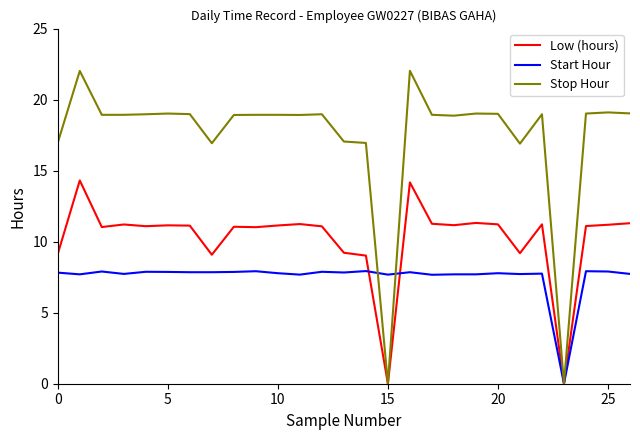

Rank the series by their average value, from lowest to highest.

Start Hour, Low (hours), Stop Hour